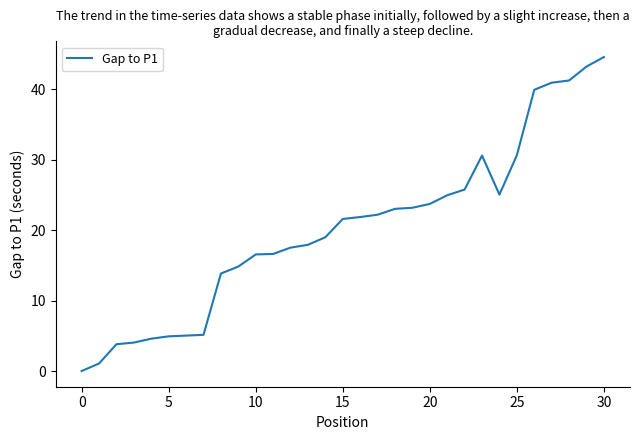

What is the greatest value displayed?

44.6